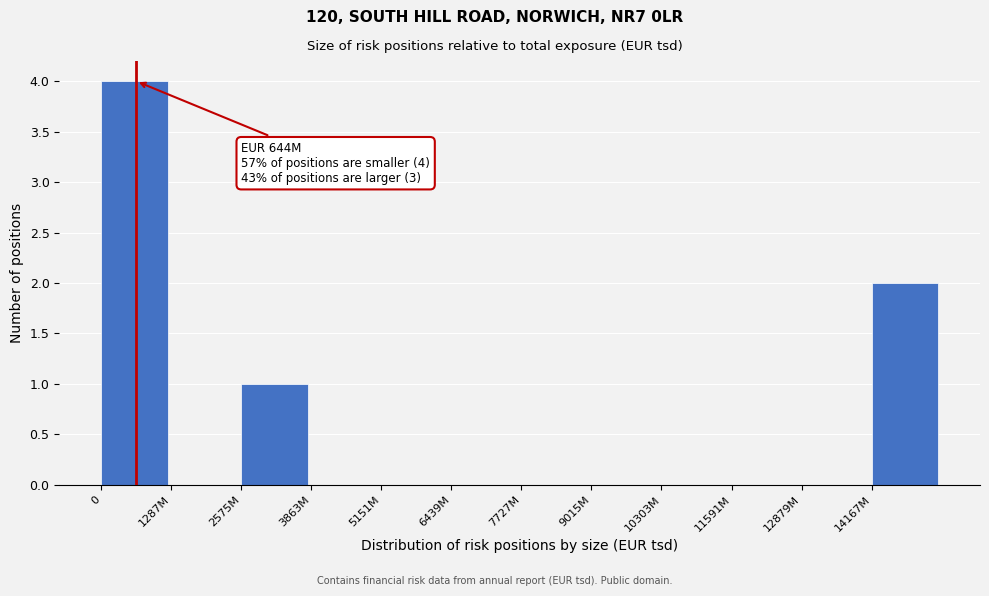

Reading left to right, transcribe all the data shown in this chart.

0=4	1287M=0	2575M=1	3863M=0	5151M=0	6439M=0	7727M=0	9015M=0	10303M=0	11591M=0	12879M=0	14167M=2